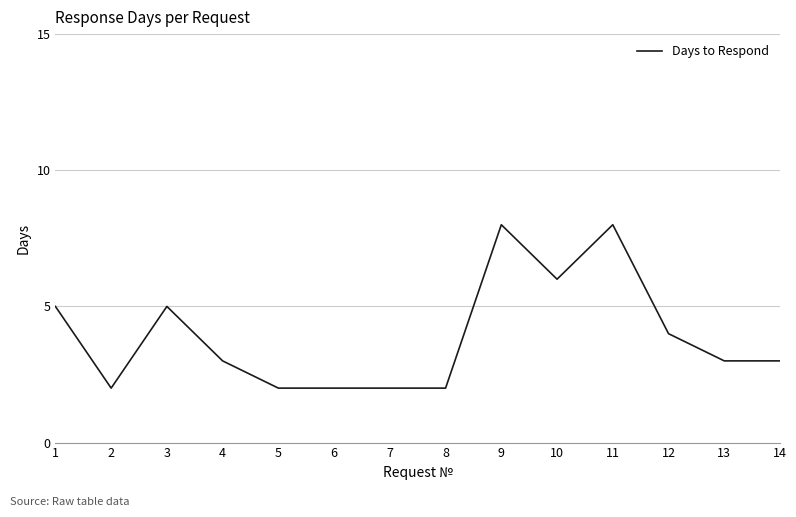

Count the number of data series in this chart.

1